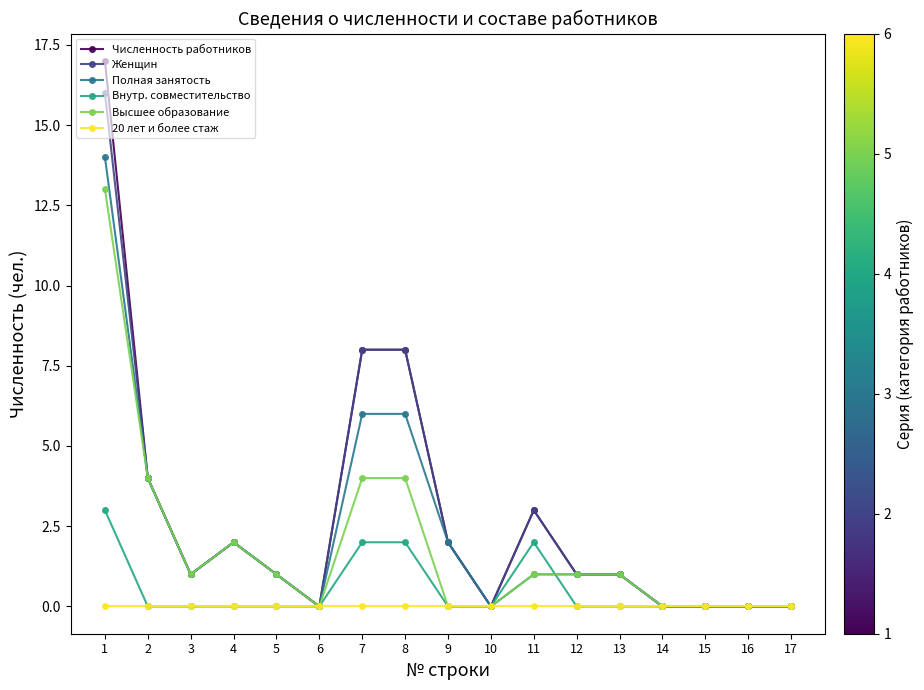

What are all the series names shown in the legend?

Численность работников, Женщин, Полная занятость, Внутр. совместительство, Высшее образование, 20 лет и более стаж